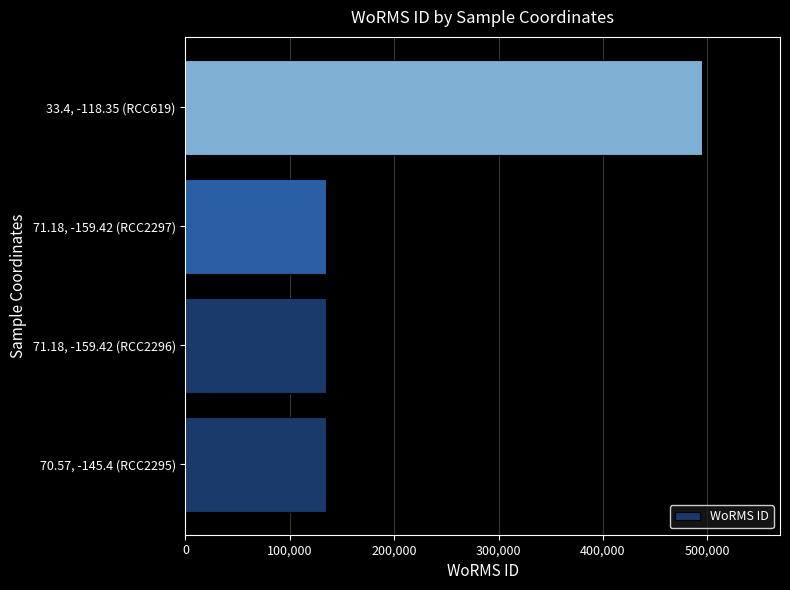

Is it true that the value at 33.4, -118.35 (RCC619) is 495287?

True